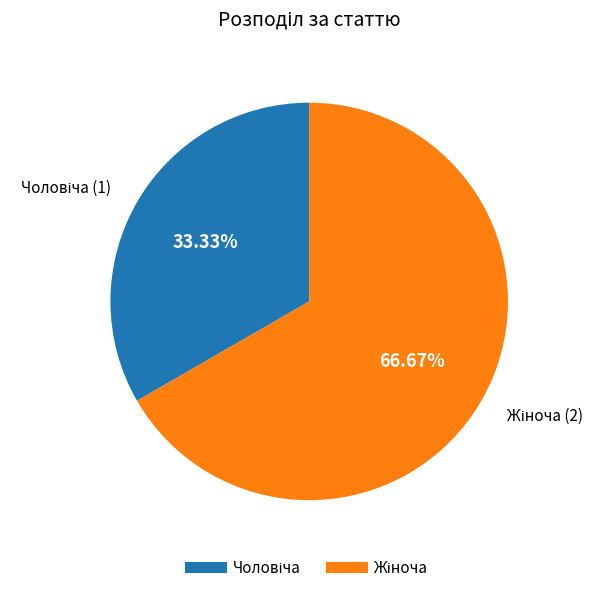

Is there a majority slice in this chart?

Yes